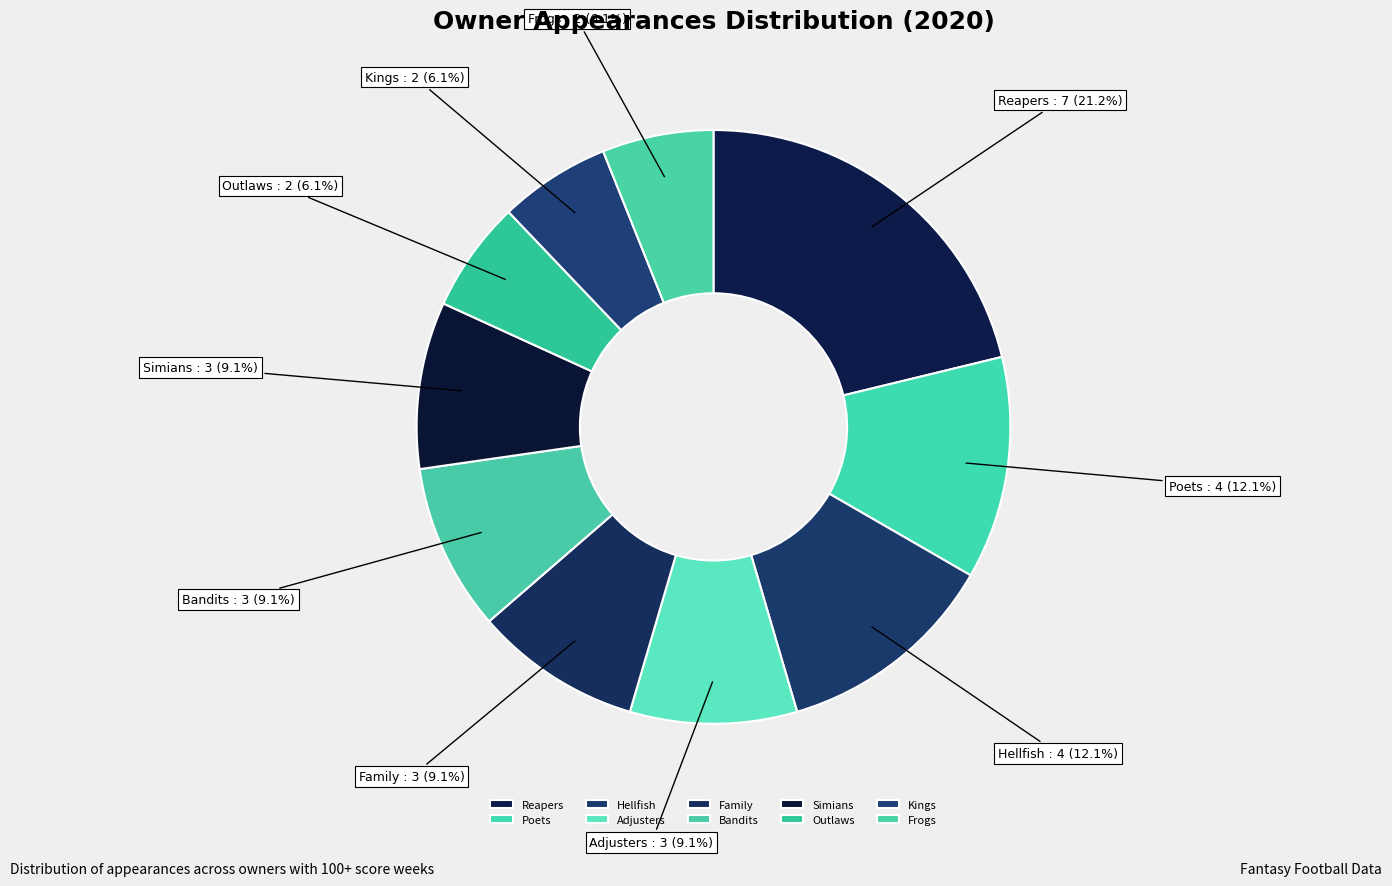

Is Simians the majority of the pie?

No